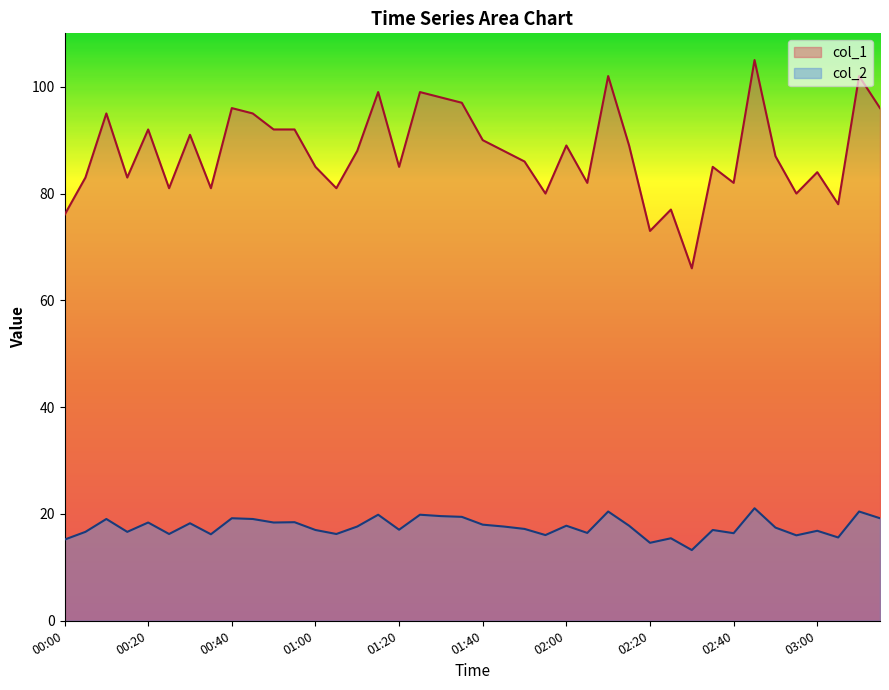

Reading right to left, extract all data points from this chart.

col_2: 03:15=19.2	03:10=20.5	03:05=15.6	03:00=16.9	02:55=16.0	02:50=17.4	02:45=21.1	02:40=16.4	02:35=17.0	02:30=13.2	02:25=15.4	02:20=14.6	02:15=17.8	02:10=20.5	02:05=16.4	02:00=17.8	01:55=16.1	01:50=17.2	01:45=17.6	01:40=18.0	01:35=19.5	01:30=19.6	01:25=19.9	01:20=17.1	01:15=19.9	01:10=17.6	01:05=16.2	01:00=17.0	00:55=18.5	00:50=18.4	00:45=19.1	00:40=19.2	00:35=16.2	00:30=18.3	00:25=16.2	00:20=18.4	00:15=16.6	00:10=19.1	00:05=16.6	00:00=15.2
col_1: 03:15=96.0	03:10=102.0	03:05=78.0	03:00=84.0	02:55=80.0	02:50=87.0	02:45=105.0	02:40=82.0	02:35=85.0	02:30=66.0	02:25=77.0	02:20=73.0	02:15=89.0	02:10=102.0	02:05=82.0	02:00=89.0	01:55=80.0	01:50=86.0	01:45=88.0	01:40=90.0	01:35=97.0	01:30=98.0	01:25=99.0	01:20=85.0	01:15=99.0	01:10=88.0	01:05=81.0	01:00=85.0	00:55=92.0	00:50=92.0	00:45=95.0	00:40=96.0	00:35=81.0	00:30=91.0	00:25=81.0	00:20=92.0	00:15=83.0	00:10=95.0	00:05=83.0	00:00=76.0